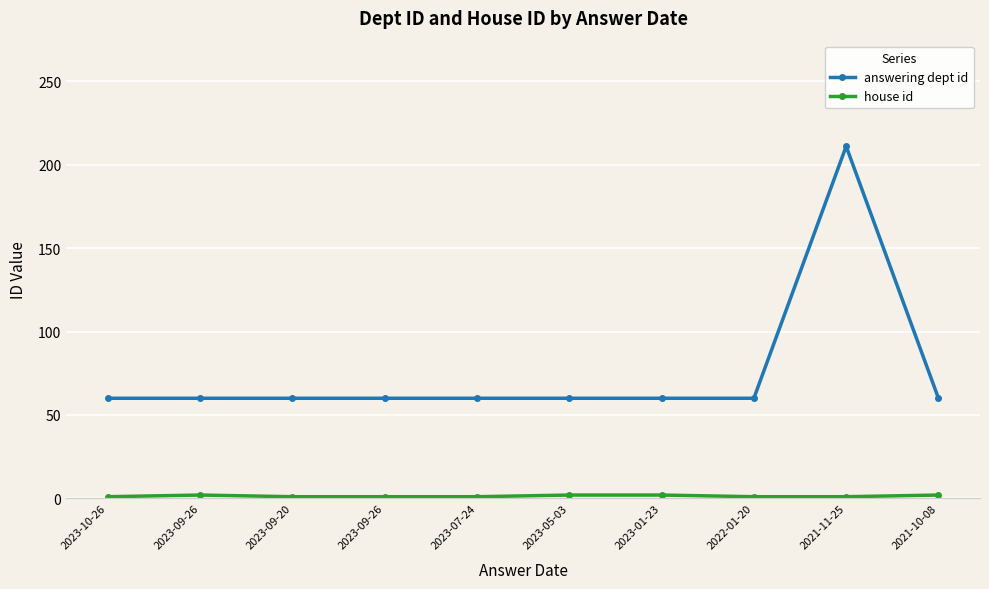

Reading left to right, list all the values displayed in this chart.

answering dept id: 60	60	60	60	60	60	60	60	211	60
house id: 1	2	1	1	1	2	2	1	1	2